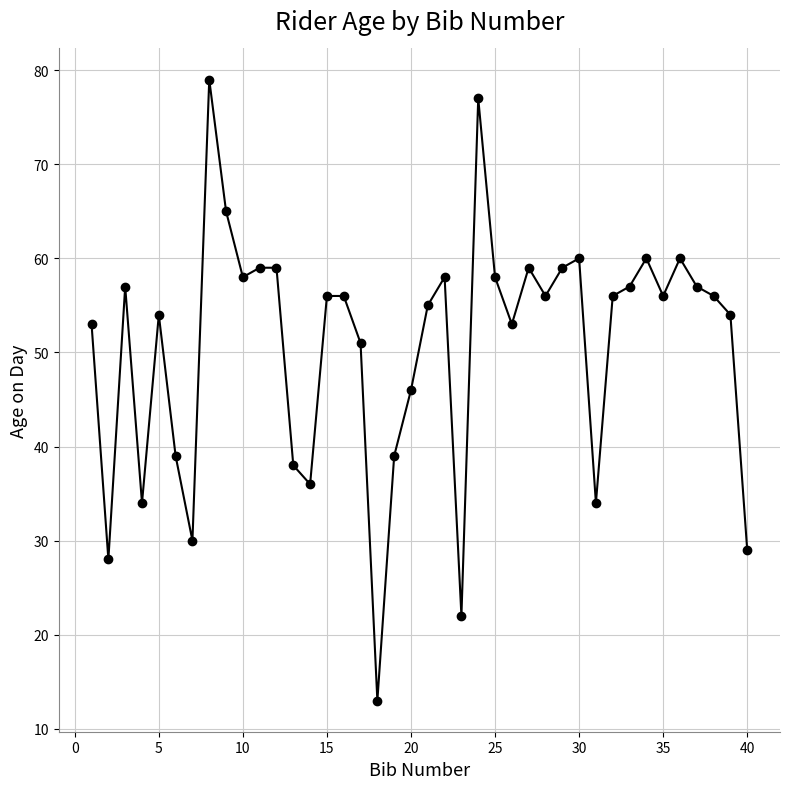

What is the greatest value displayed?

79